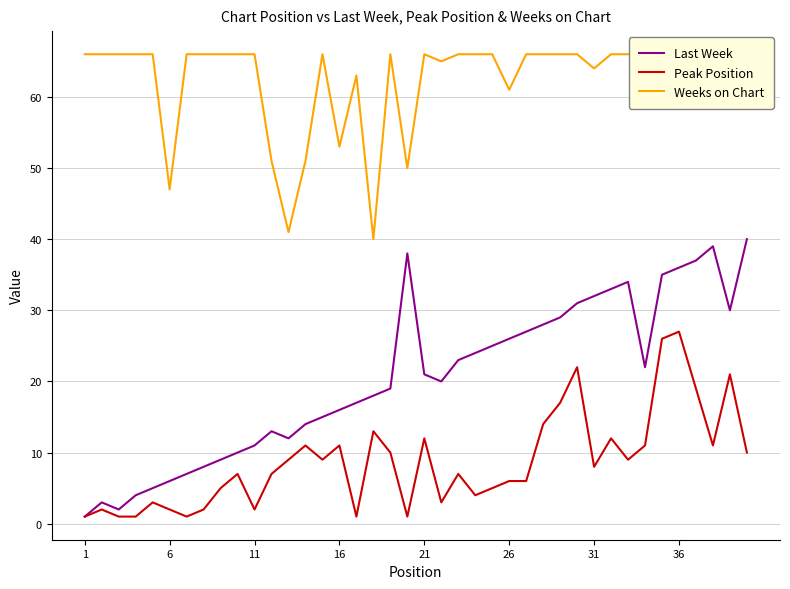

How many series are shown in this chart?

3